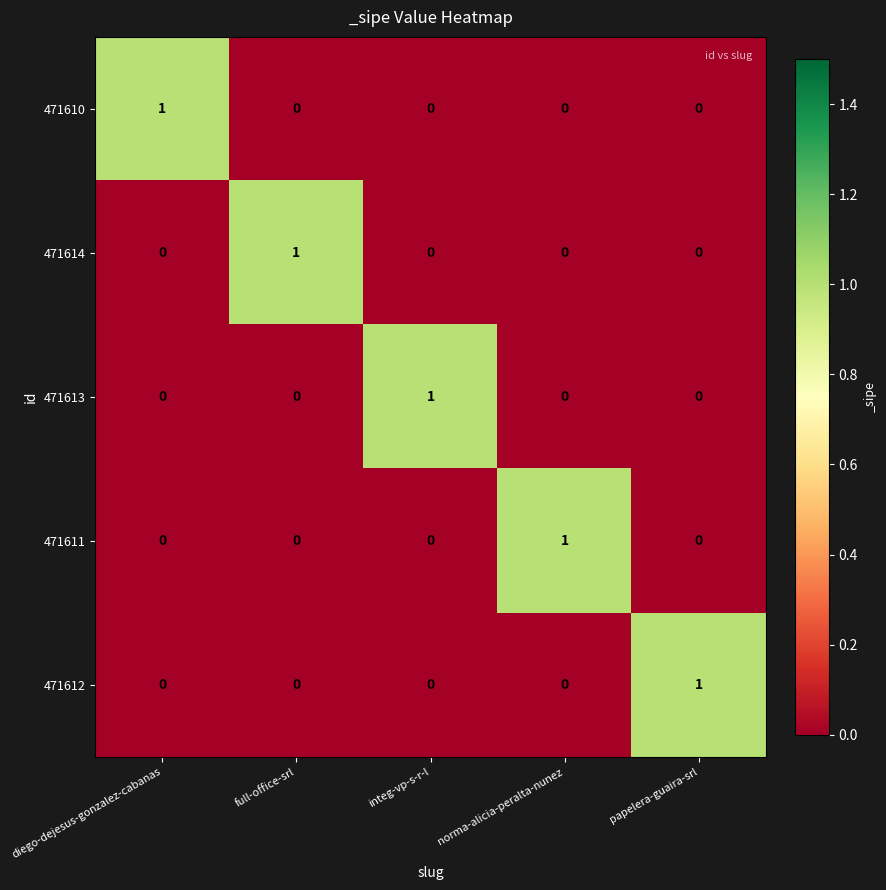

What is the greatest value displayed?

1